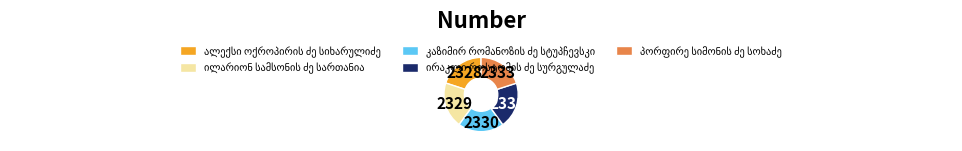

How many slices are in this pie chart?

5